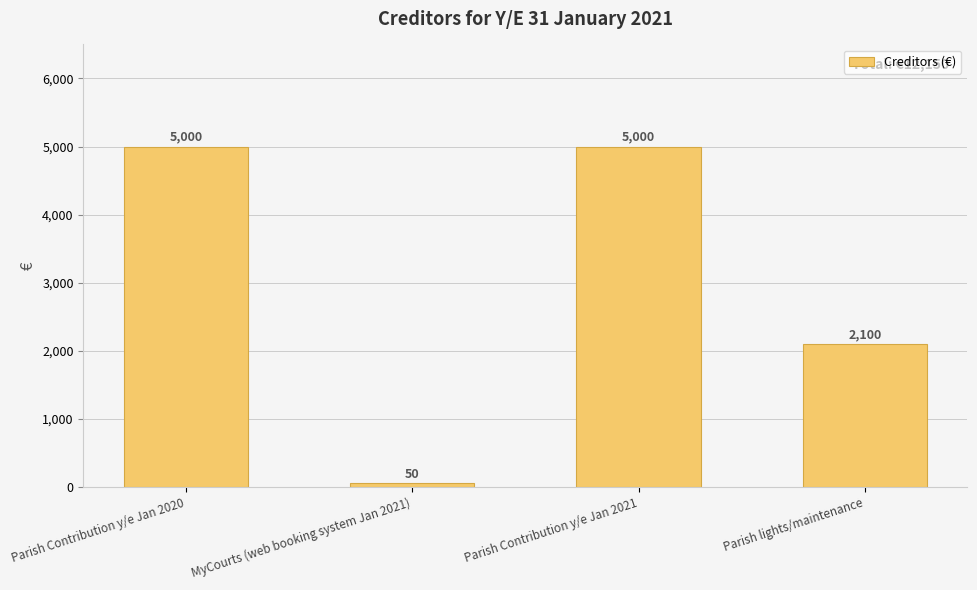

What is the label of the 3rd bar from the right?

MyCourts (web booking system Jan 2021)